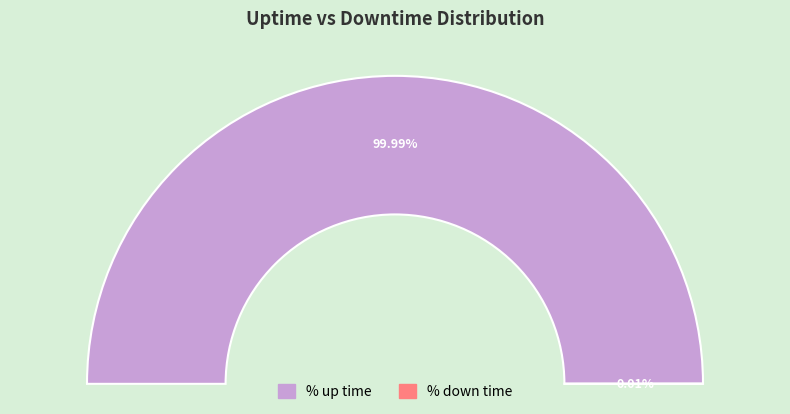

Which slice is the largest?

% up time